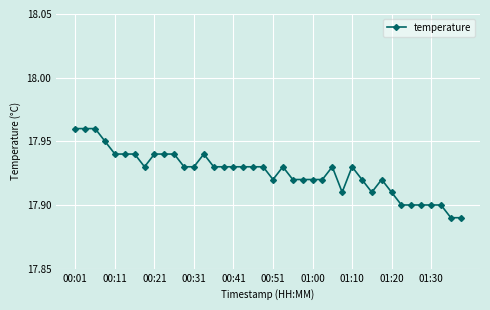

True or false: there are more than 1 points higher than both neighbors.

True